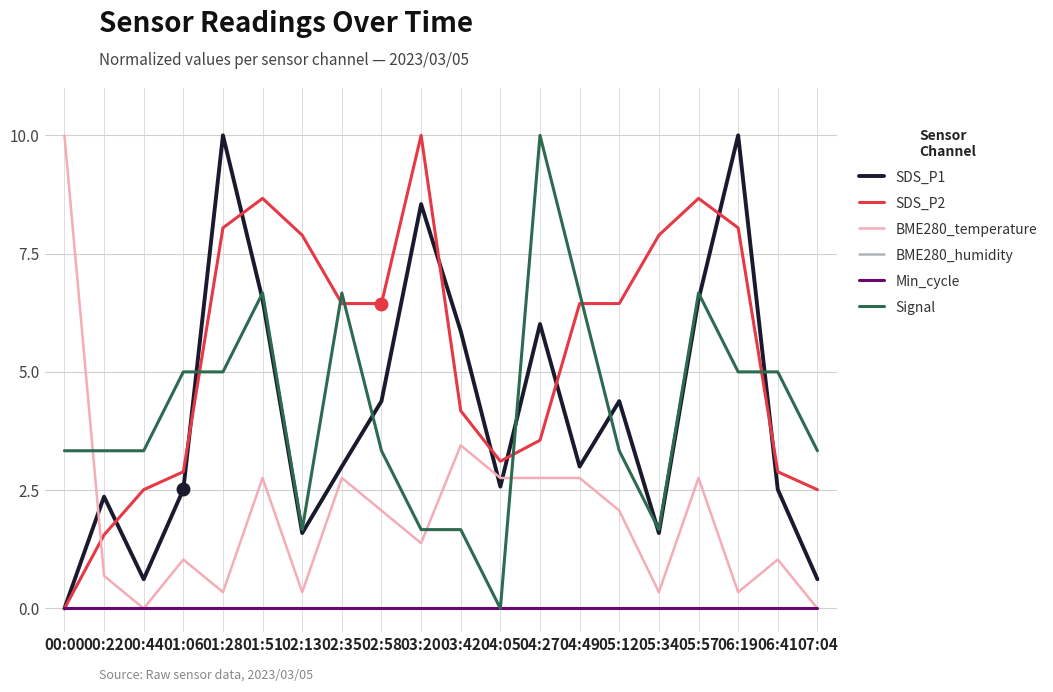

What is the average value of the SDS_P1 series?

4.1